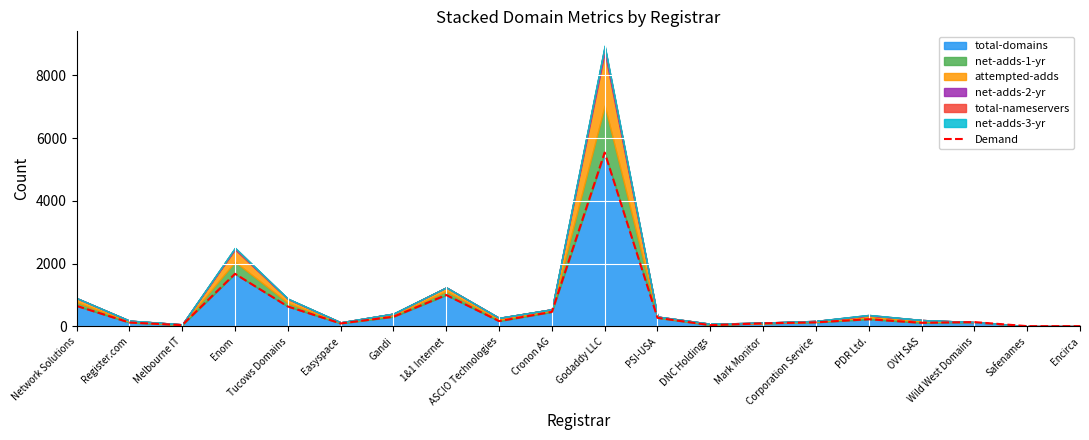

What is the ratio of the value at Easyspace to the value at PSI-USA?

0.3